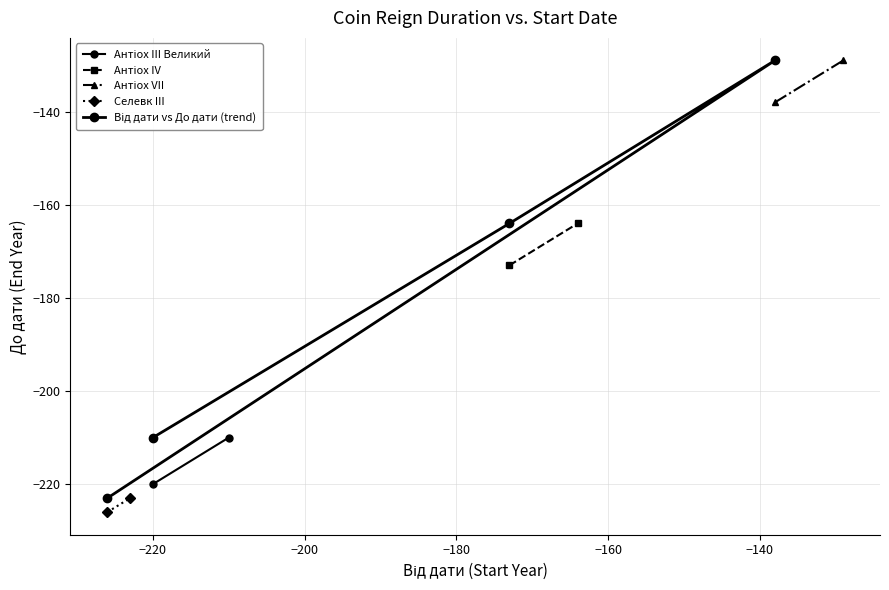

What is the smallest value displayed?

-226